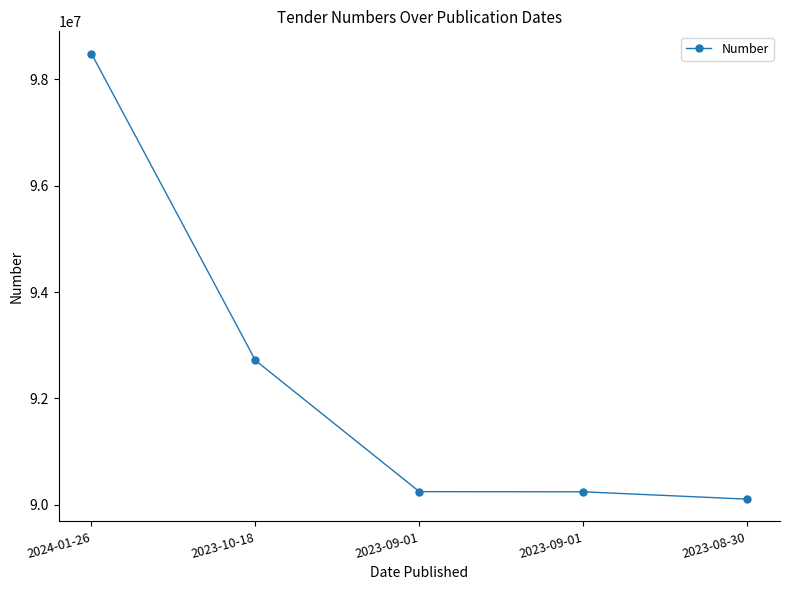

List the labels in order of value, largest first.

2024-01-26, 2023-10-18, 2023-09-01, 2023-09-01, 2023-08-30